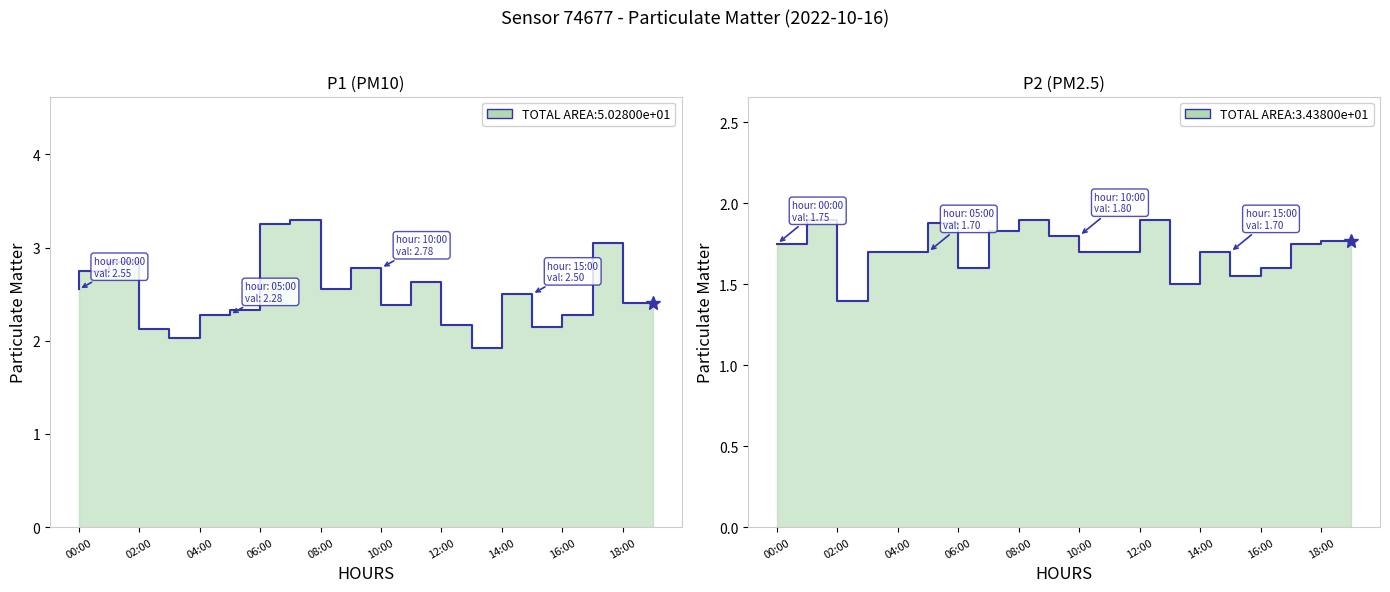

What position from the left is 14:00?

8